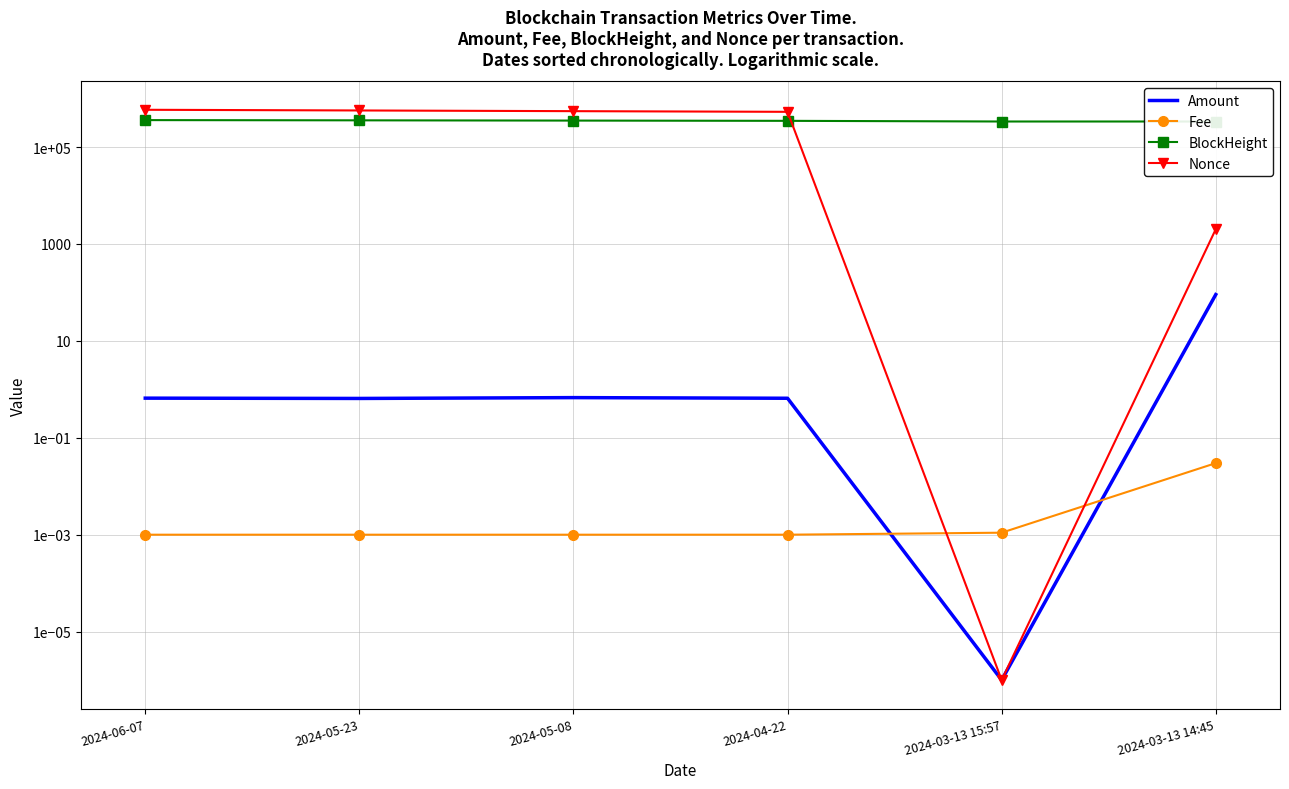

Rank the categories by Fee value from lowest to highest.

2024-06-07, 2024-05-23, 2024-05-08, 2024-04-22, 2024-03-13 15:57, 2024-03-13 14:45